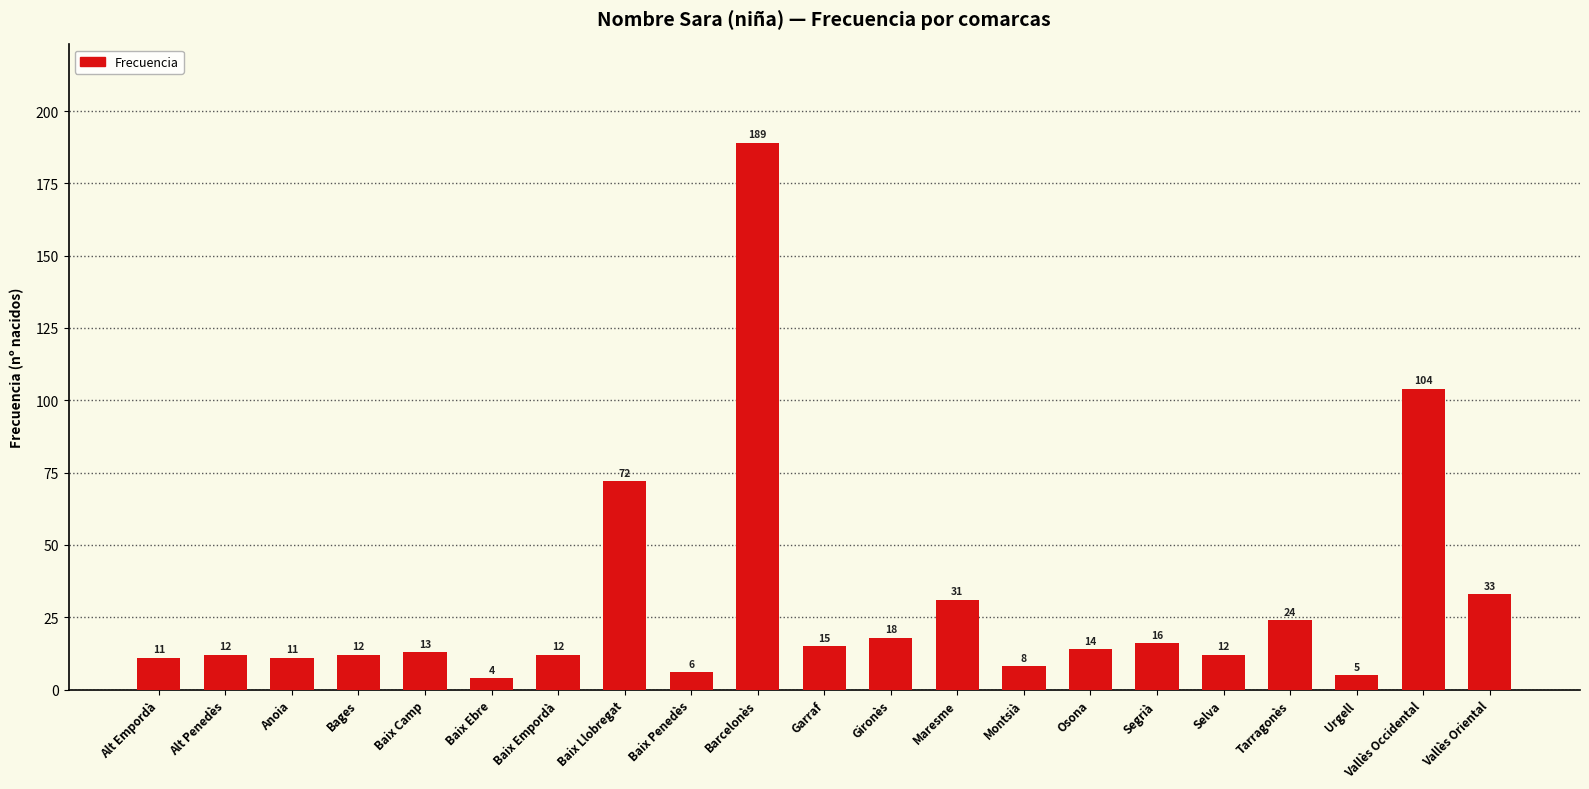

What is the change in value from Baix Ebre to Vallès Occidental?

+100